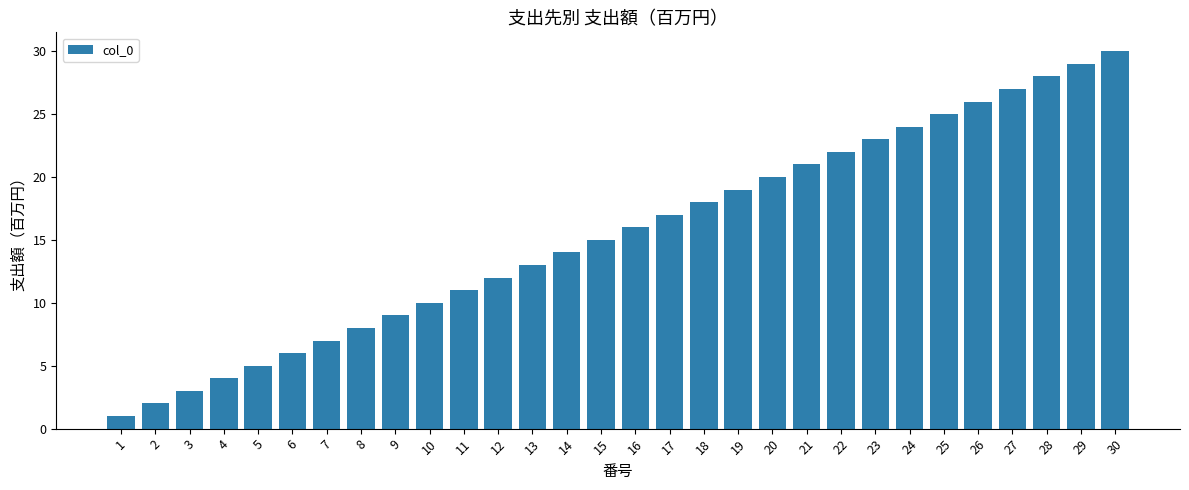

What is the difference between the second highest and minimum values?

28